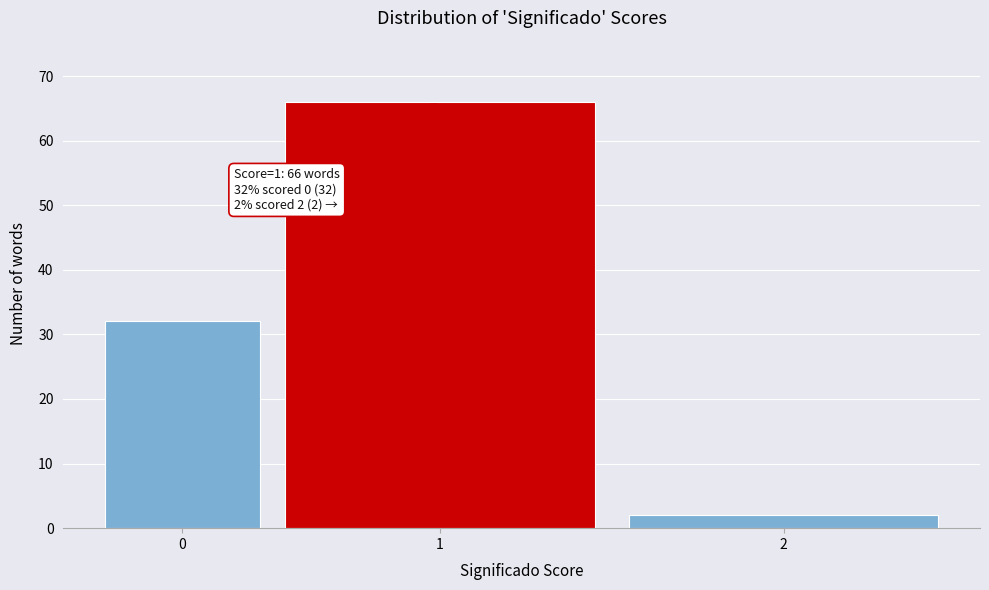

Reading left to right, transcribe all the data shown in this chart.

0=32	1=66	2=2